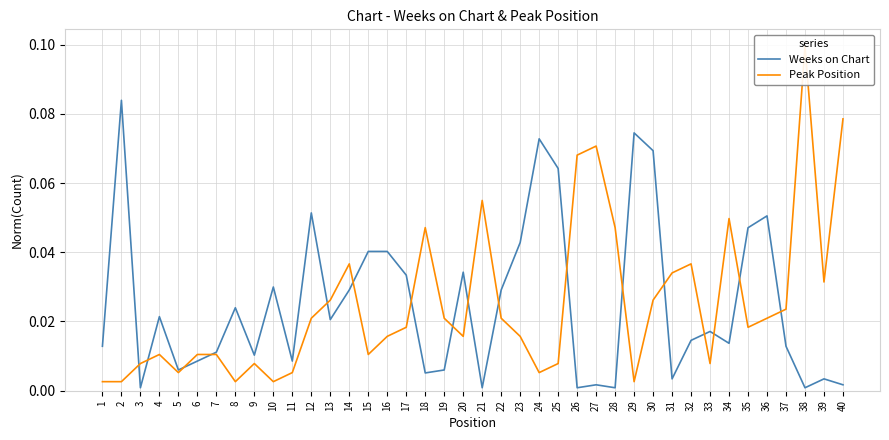

What is the difference between the maximum and minimum values in the Weeks on Chart series?

0.1